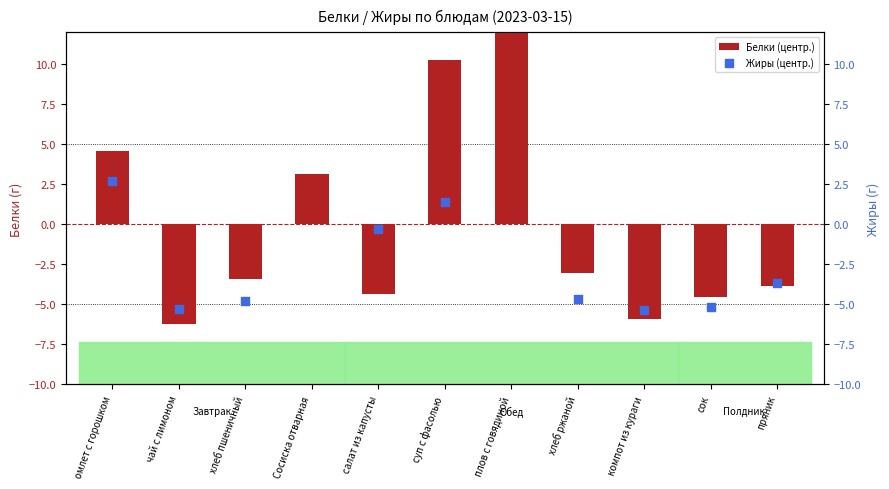

Is the value of Жиры (центр.) at суп с фасолью greater than the value of Белки (центр.) at чай с лимоном?

Yes